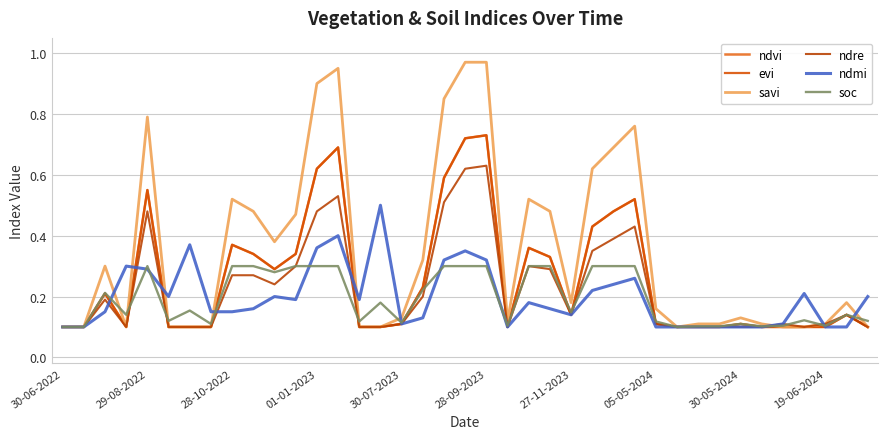

Is this an area chart (filled region under the line)?

No